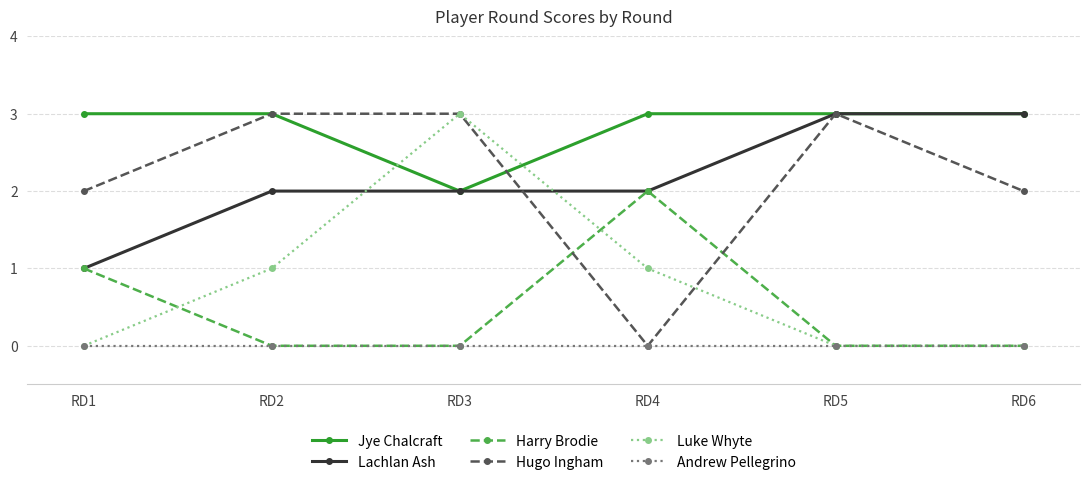

What is the total value across all series at RD4?

8